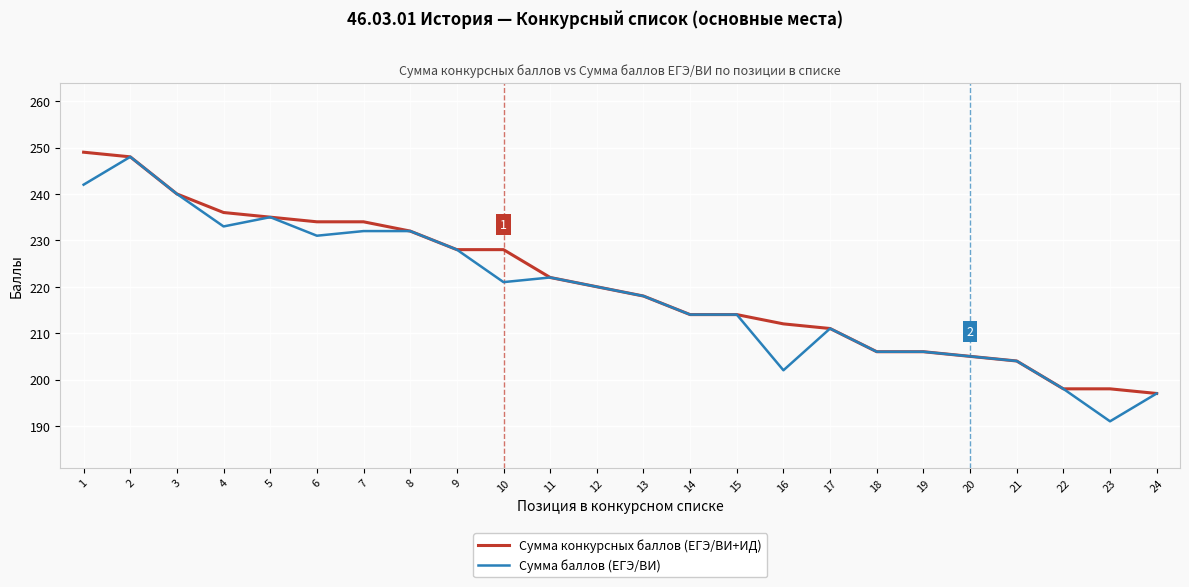

At how many categories does at least one series exceed 238?

3